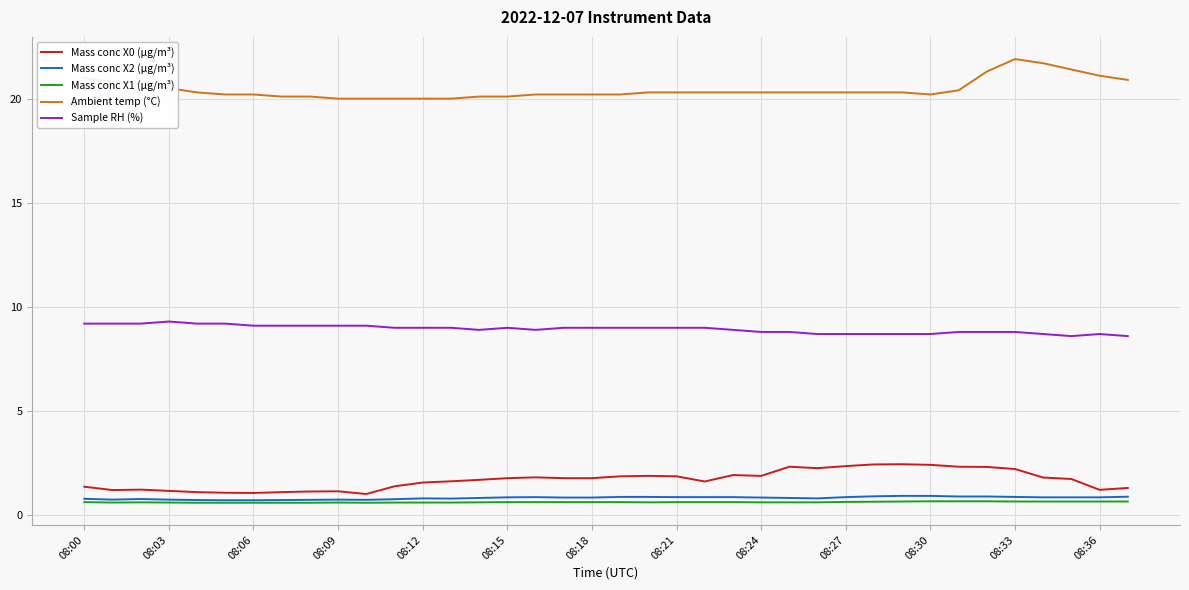

What is the difference between the maximum and minimum values in the Mass conc X2 (μg/m³) series?

0.2